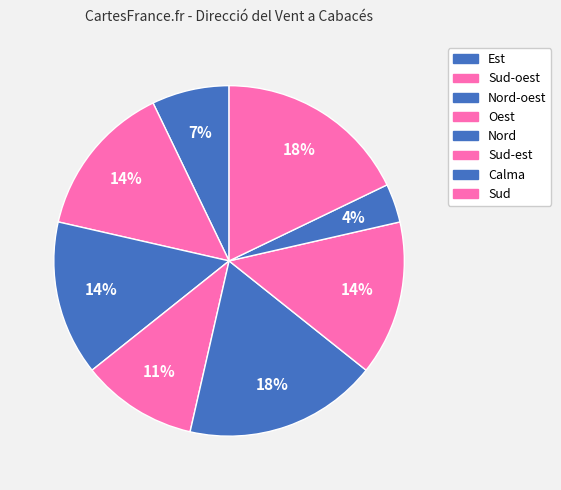

How many slices are in this pie chart?

8